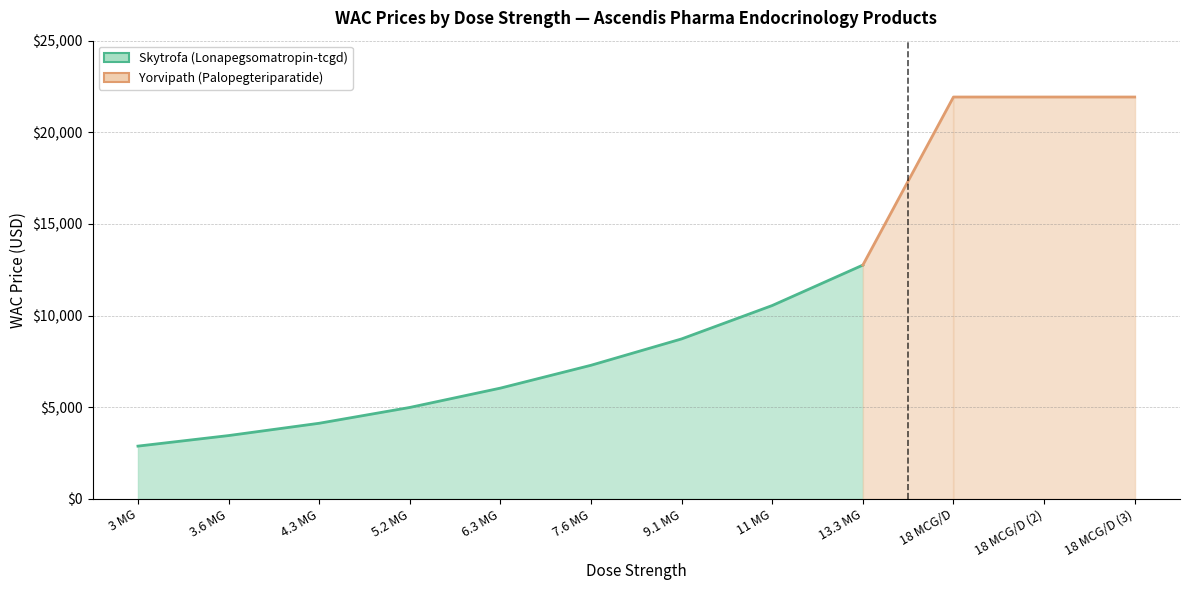

List the labels in order of value, largest first.

13.3 MG, 11 MG, 9.1 MG, 7.6 MG, 6.3 MG, 5.2 MG, 4.3 MG, 3.6 MG, 3 MG